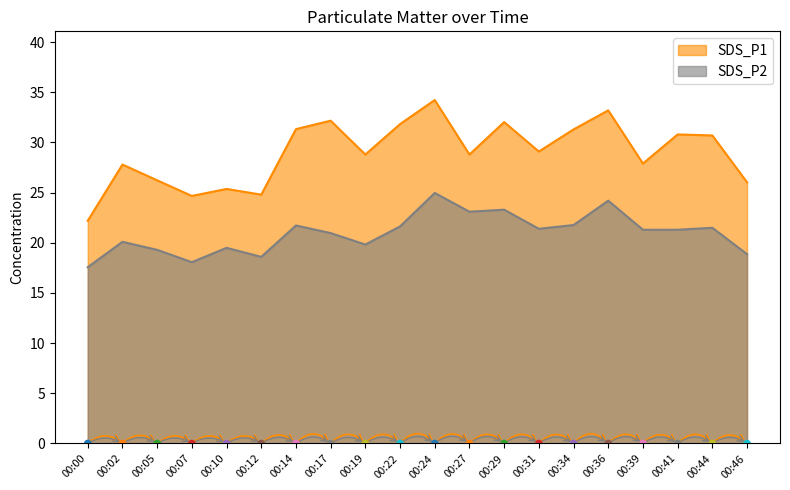

Which series contains the highest Y value?

SDS_P1